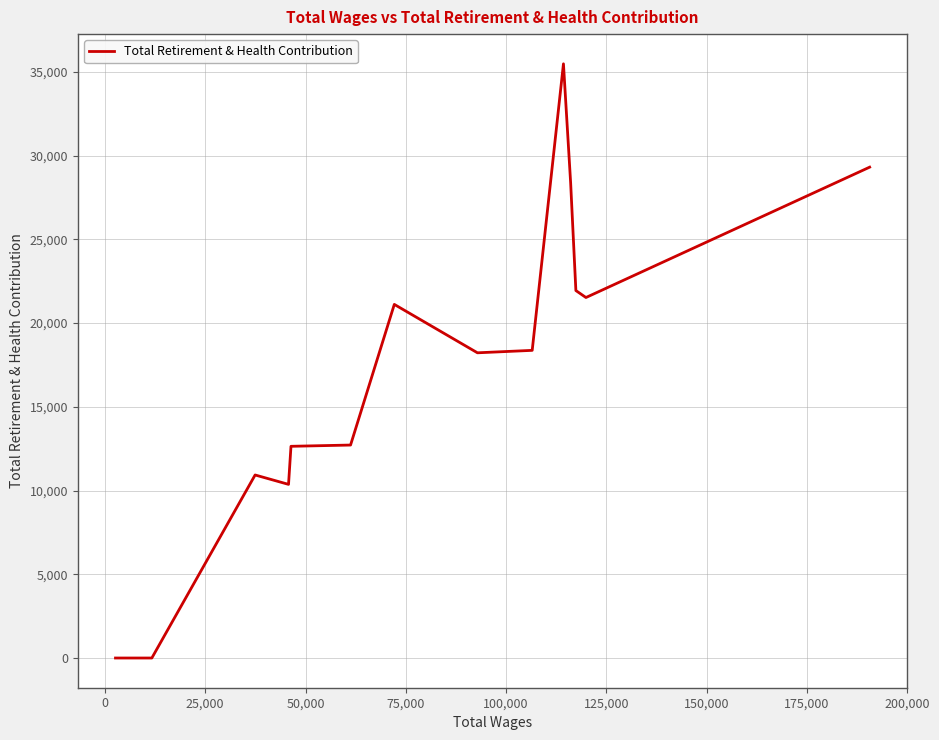

What is the difference between the maximum and minimum values?

35479